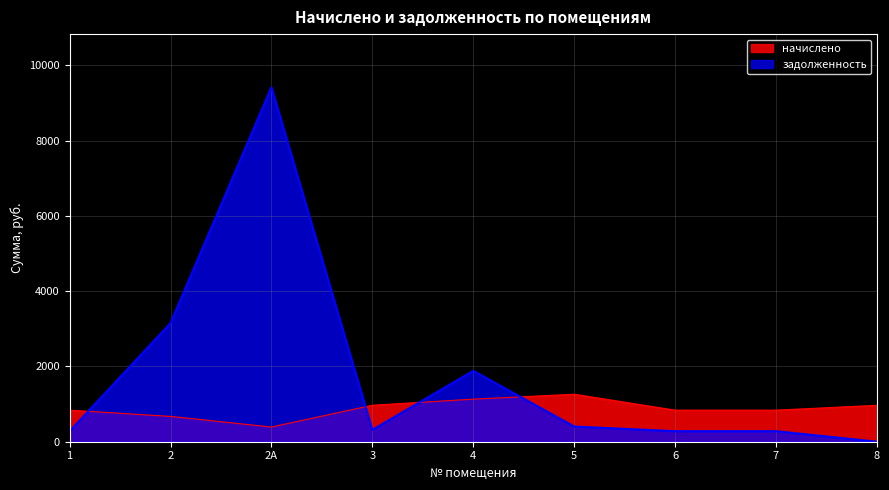

True or false: задолженность has more than 2 interior local peaks.

False